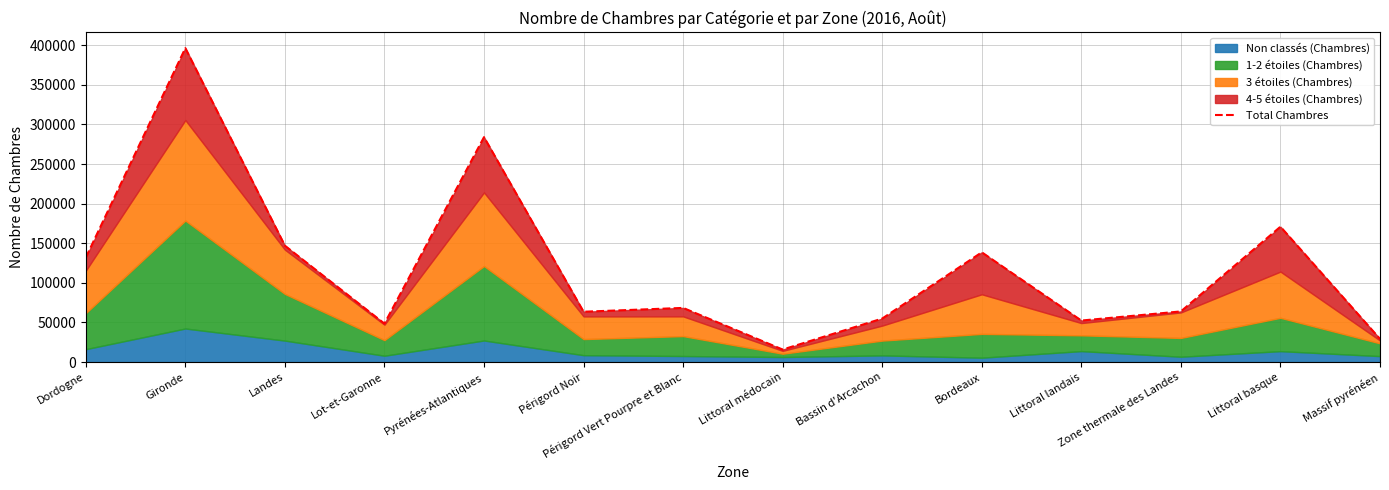

Approximately how many times larger is the value at Zone thermale des Landes compared to Gironde?

0.2